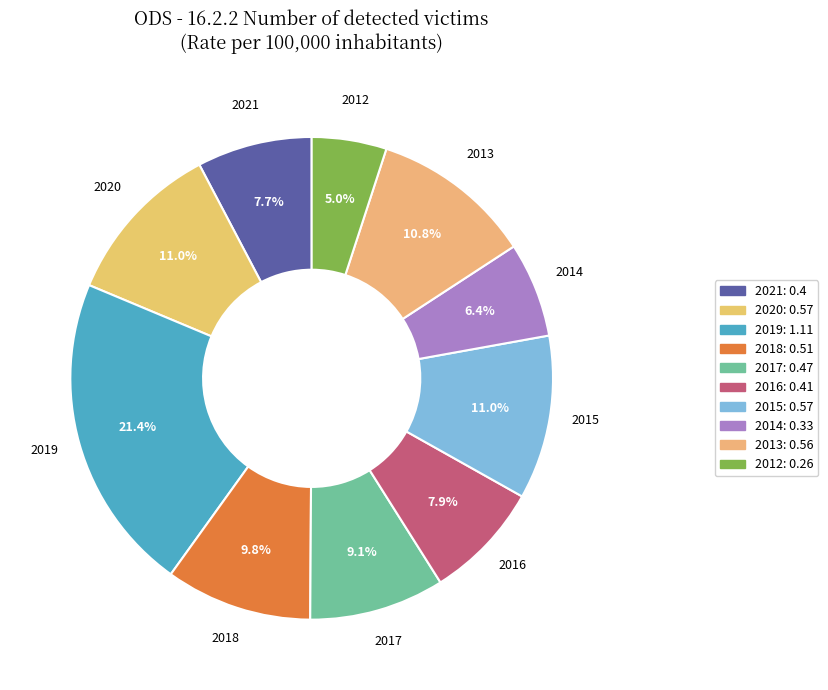

True or false: 2019 accounts for 28% of the total.

False